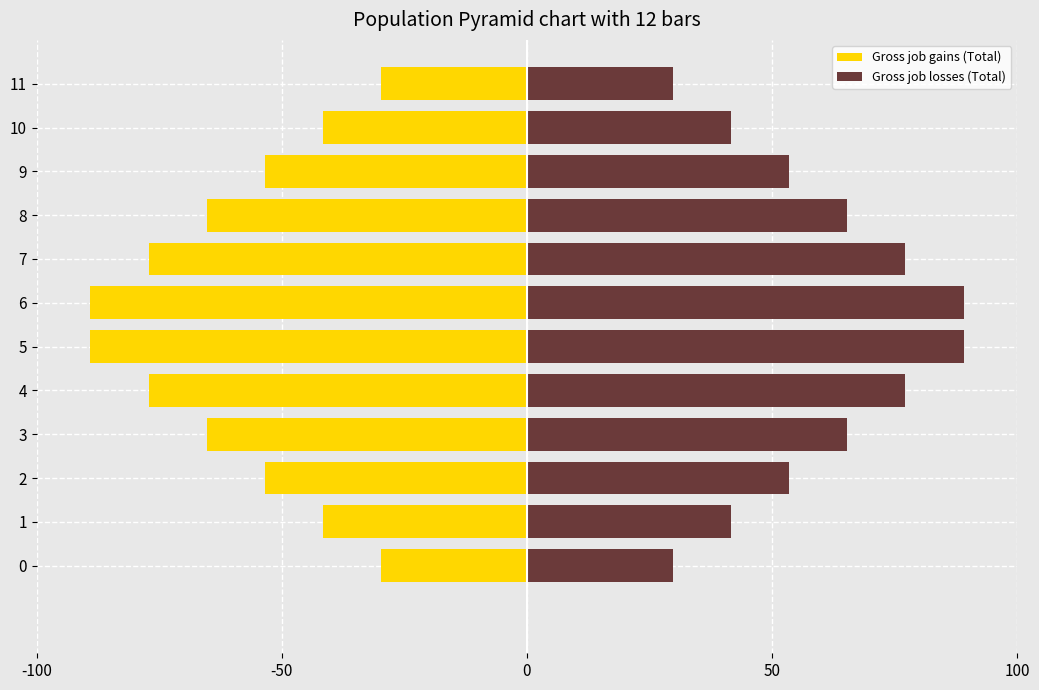

What are all the series names shown in the legend?

Gross job gains (Total), Gross job losses (Total)